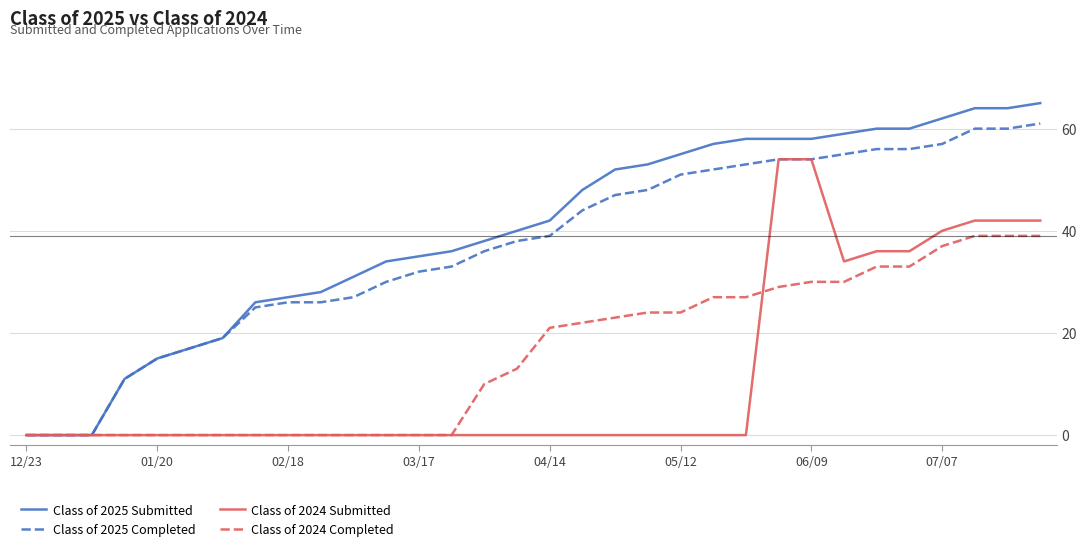

Which series has the largest range (max minus min)?

Class of 2025 Submitted